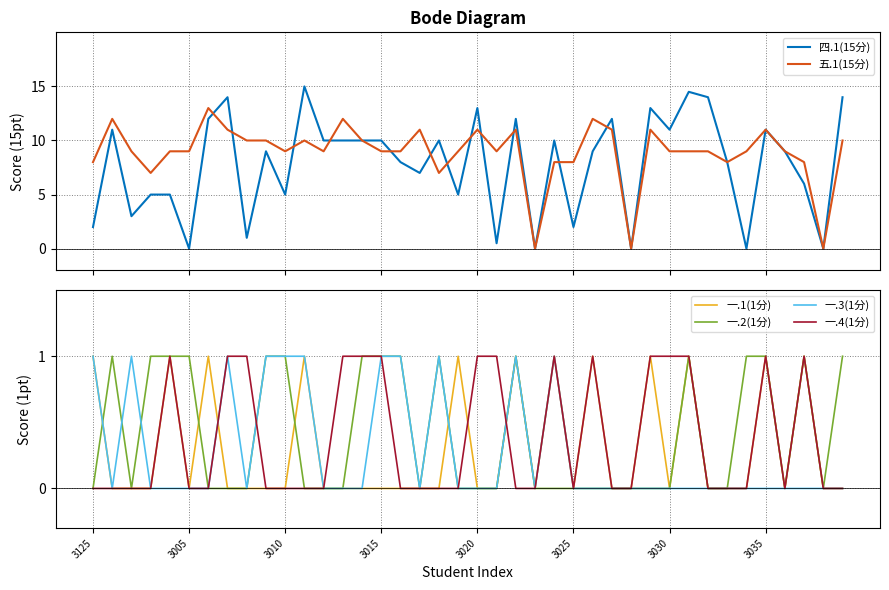

Does the chart have visible grid lines?

Yes